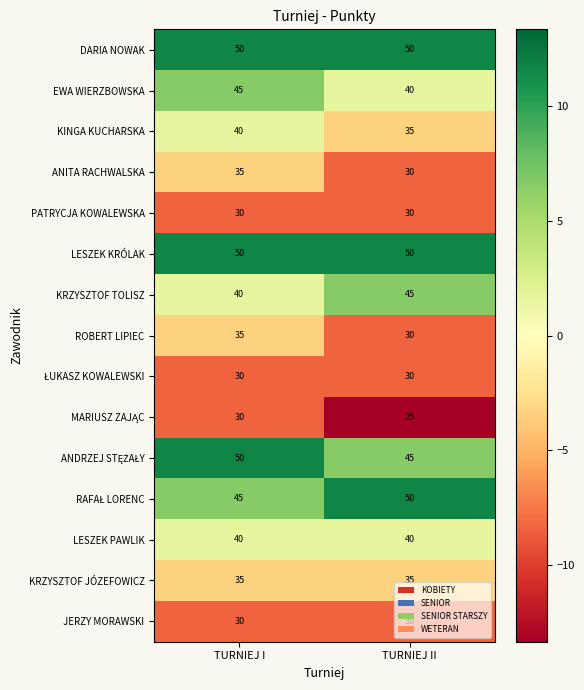

Is the value of EWA WIERZBOWSKA at TURNIEJ II greater than the value of LESZEK KRÓLAK at TURNIEJ II?

No